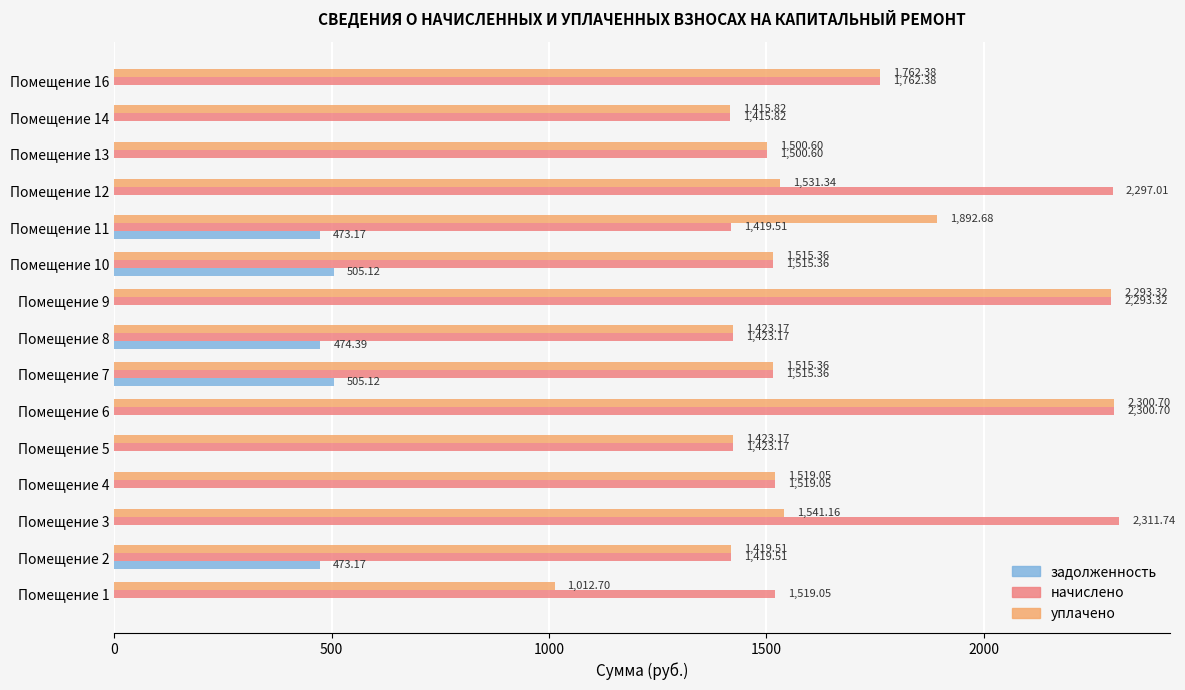

Between Помещение 8 and Помещение 16, which series saw the biggest shift?

задолженность